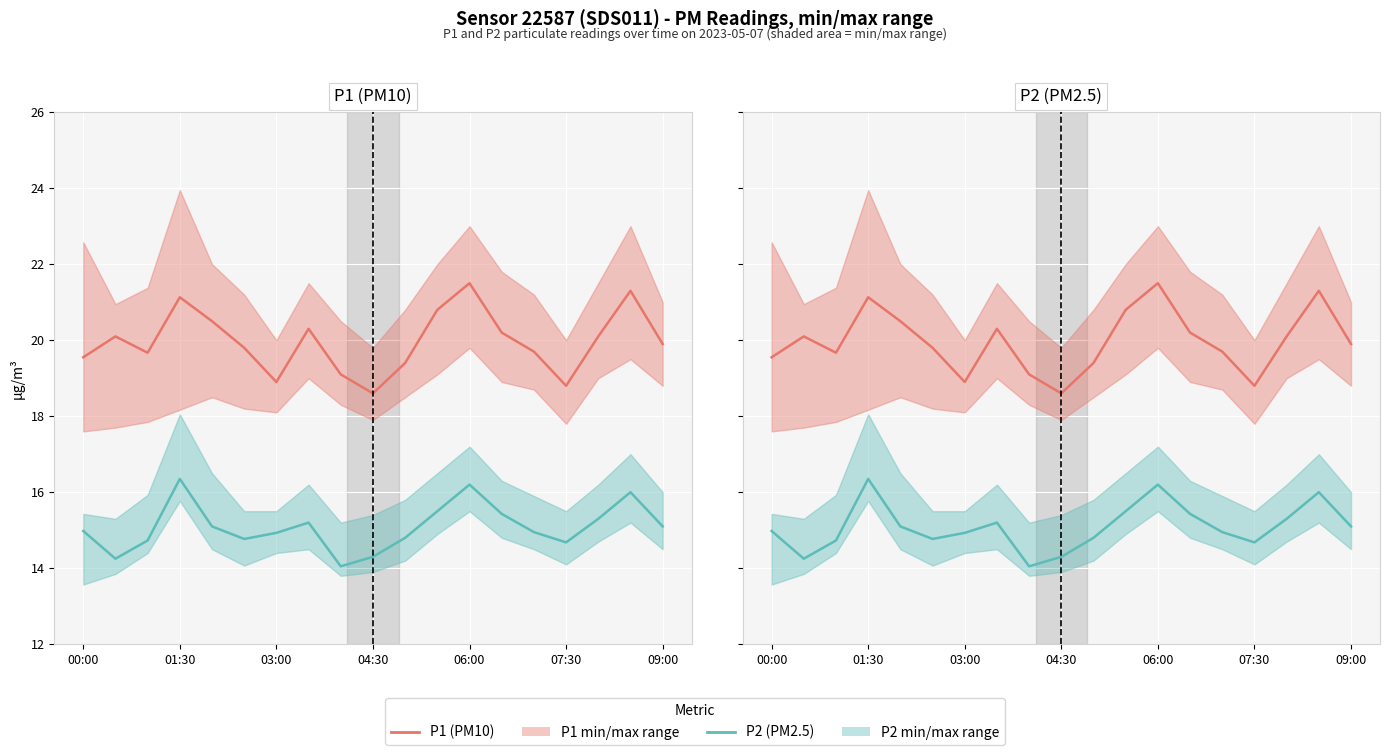

At how many categories does at least one series exceed 19?

16